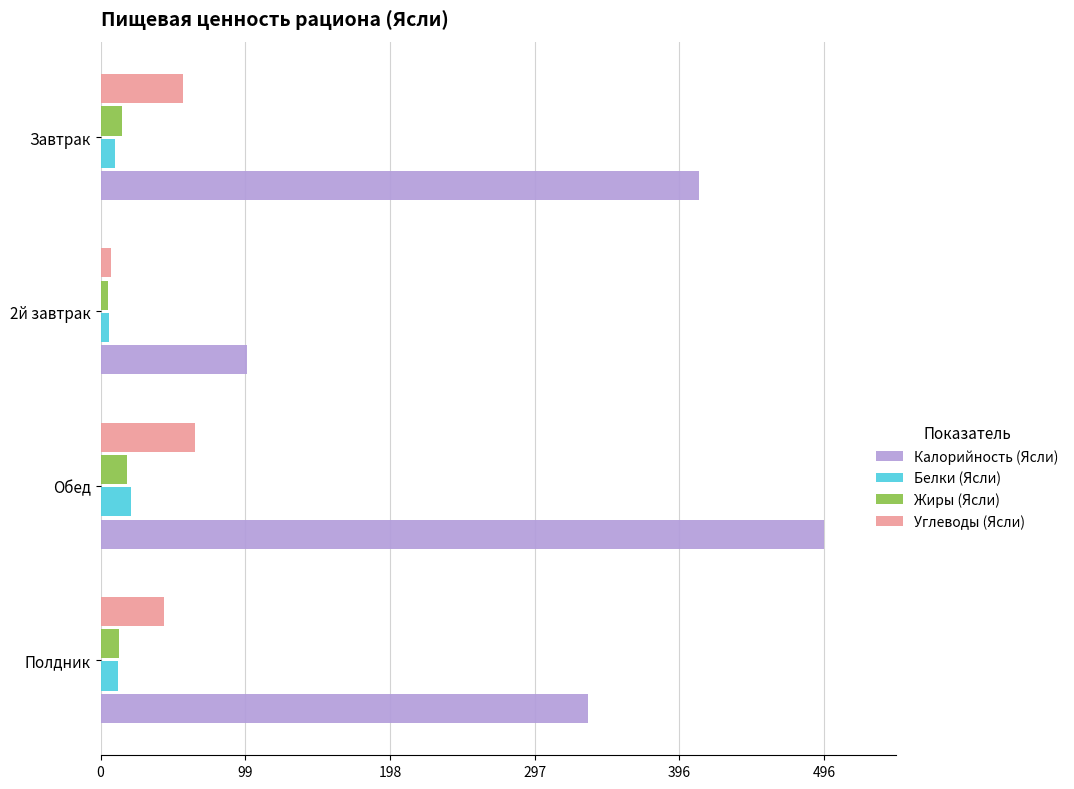

What are all the series names shown in the legend?

Калорийность (Ясли), Белки (Ясли), Жиры (Ясли), Углеводы (Ясли)